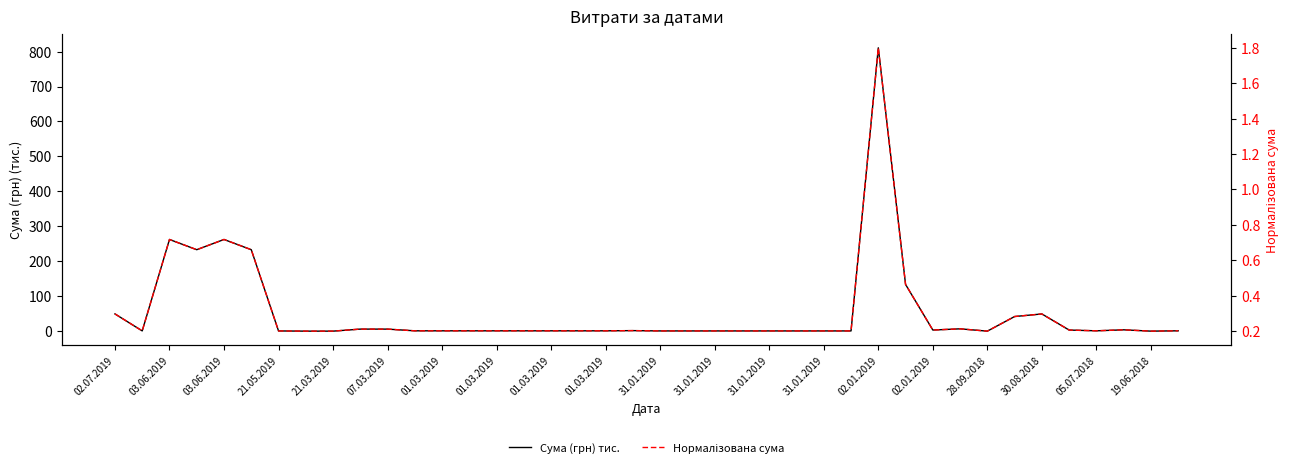

What is the minimum value shown in the chart?

0.2